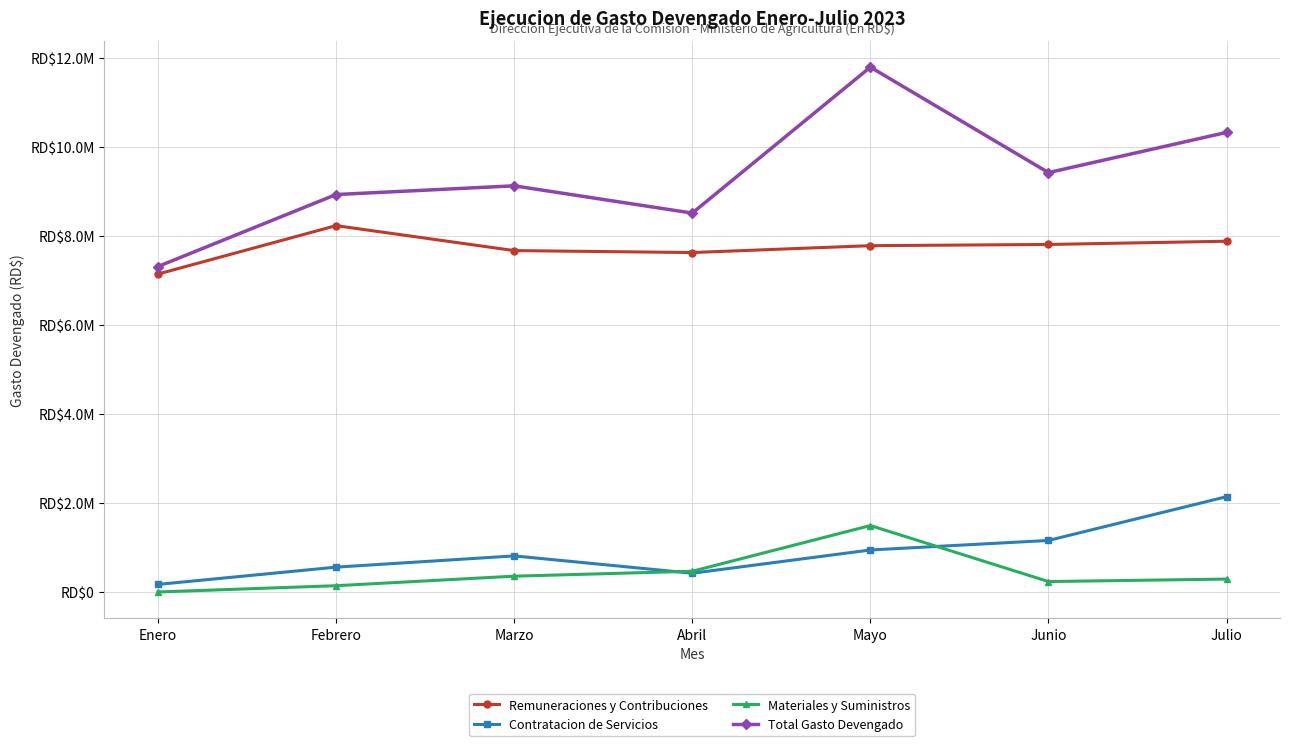

At how many categories does at least one series exceed 7187964?

7